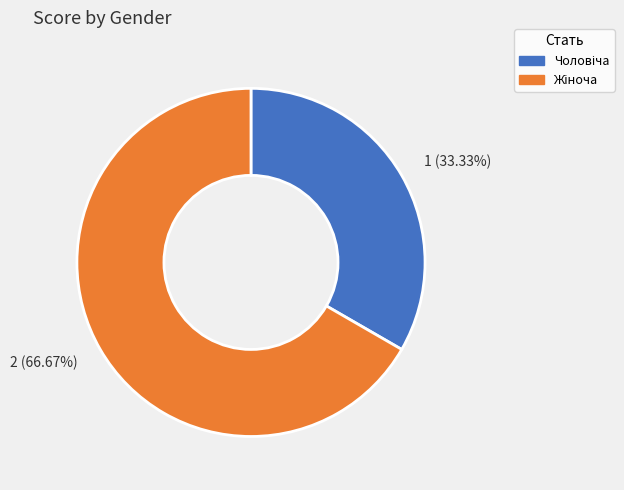

Does any single category account for the majority?

Yes